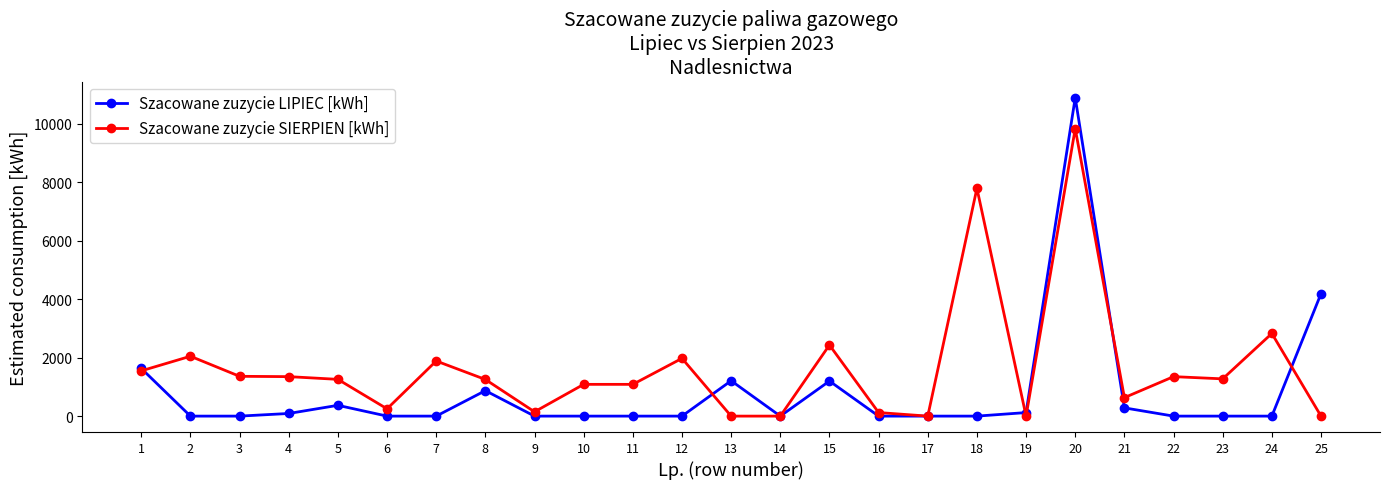

Rank the series by their average value, from highest to lowest.

Szacowane zuzycie SIERPIEN [kWh], Szacowane zuzycie LIPIEC [kWh]